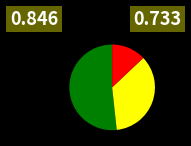

Is there a majority slice in this chart?

Yes